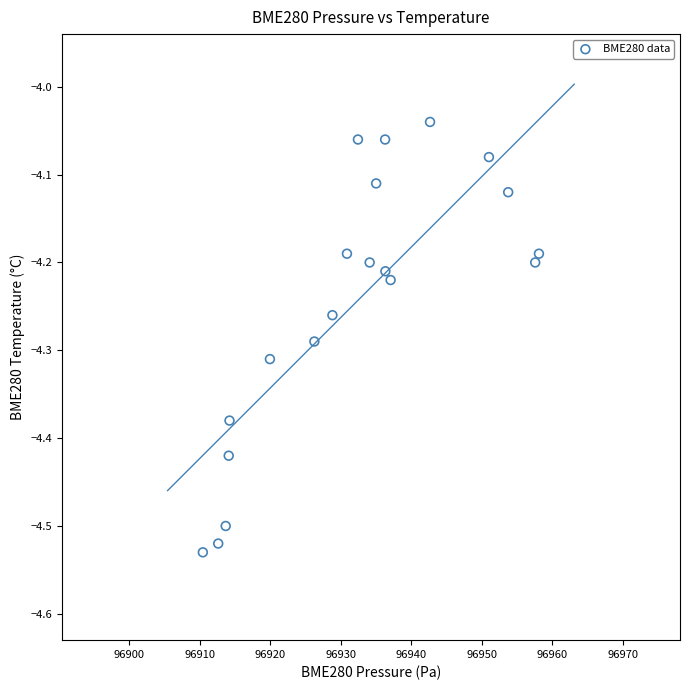

What is the range of Y values (max minus min)?

0.5